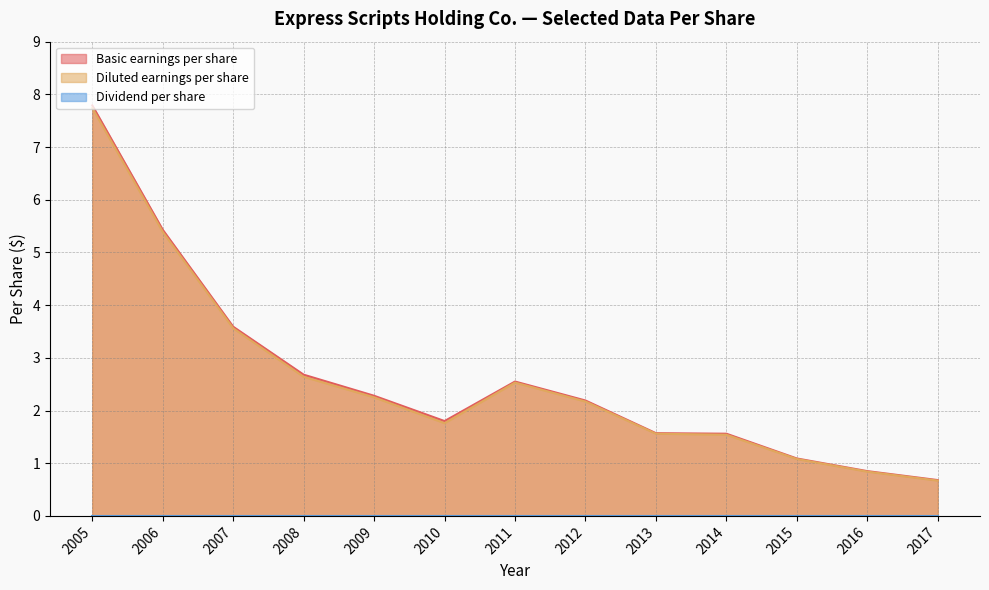

How many data points does each series have?

13